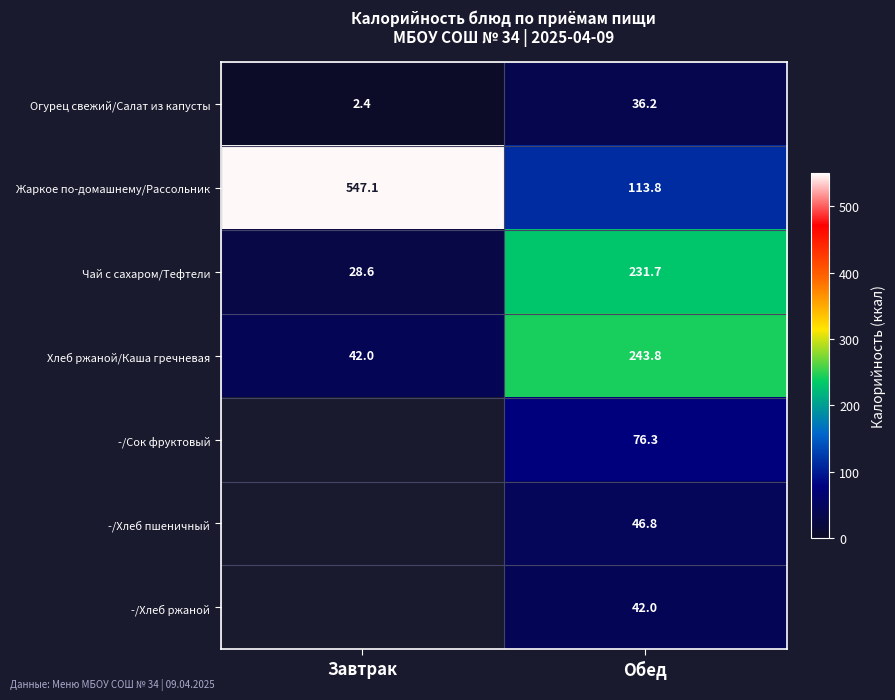

Is the value of -/Сок фруктовый at Обед greater than the value of Чай с сахаром/Тефтели at Завтрак?

Yes